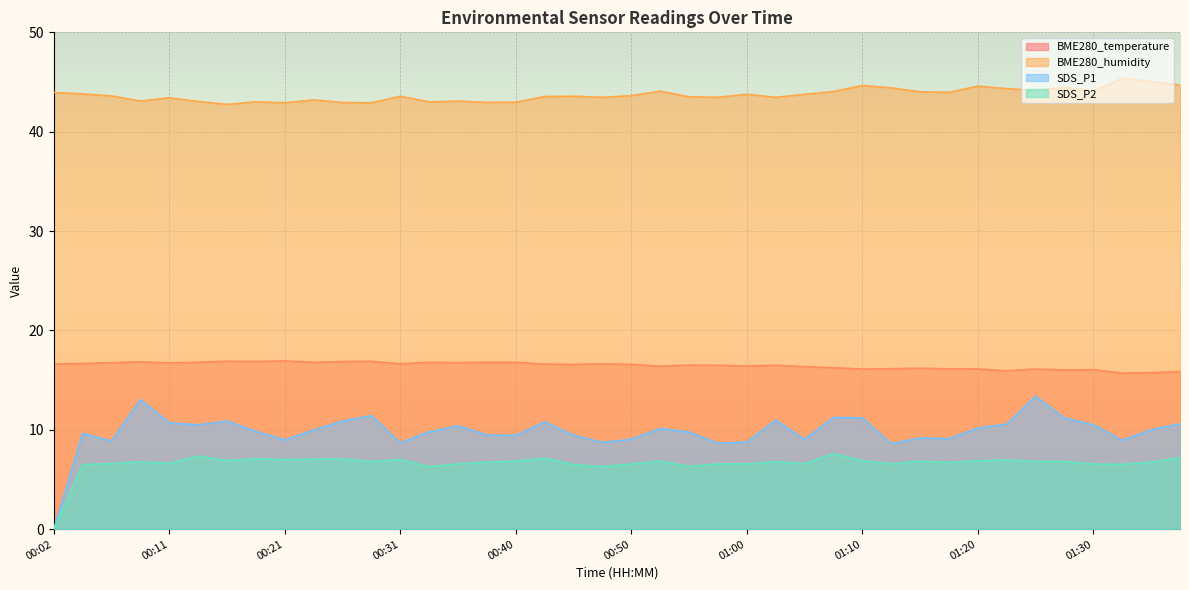

True or false: SDS_P2 has a value of 7.6 at 01:08.

True